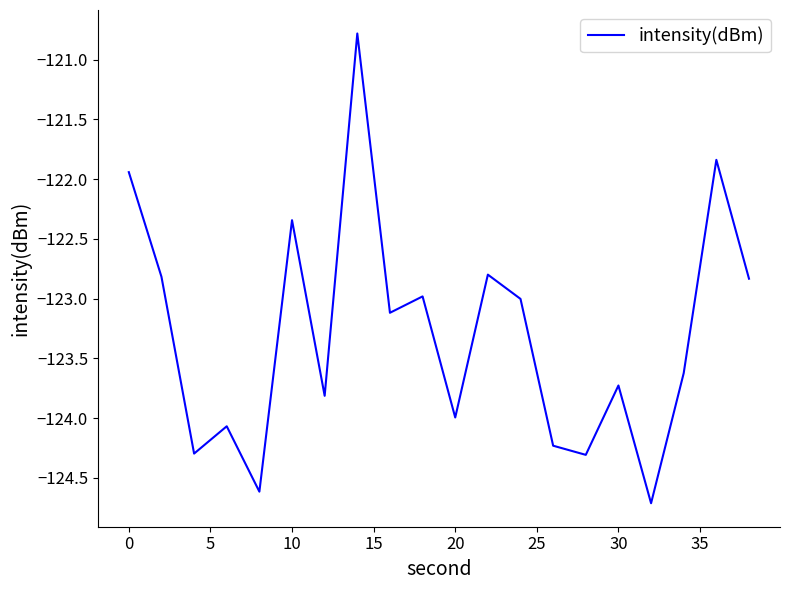

What is the difference between the maximum and minimum values?

3.9